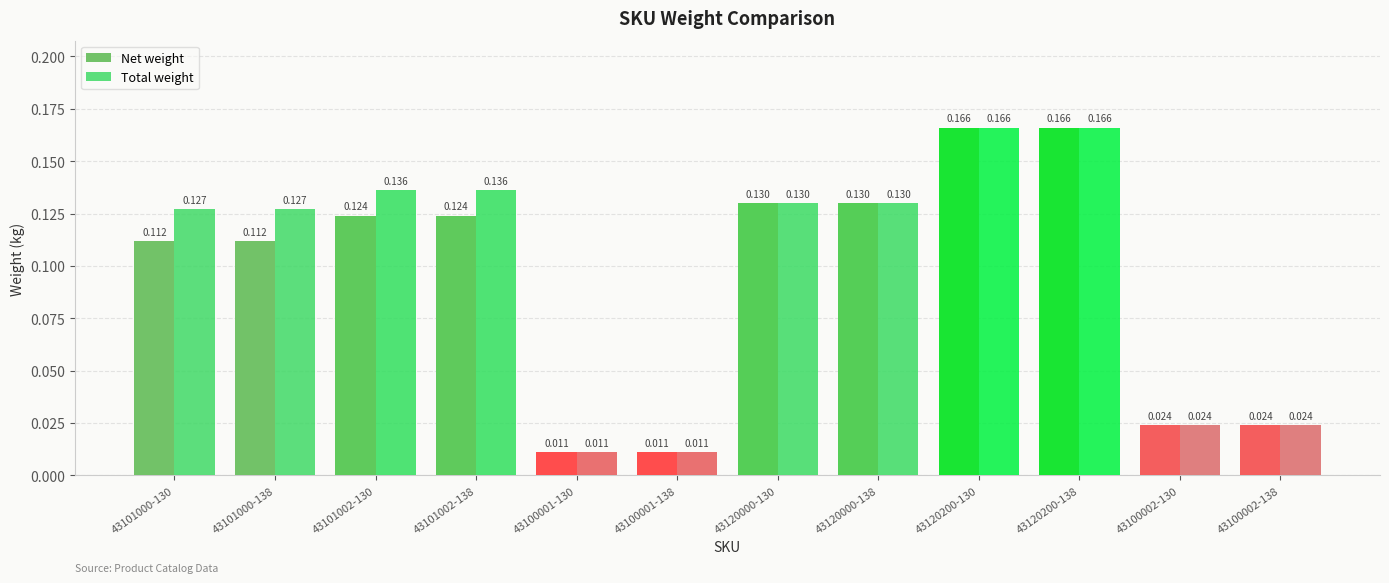

Between 43101000-138 and 43120200-138, which series saw the biggest shift?

Net weight